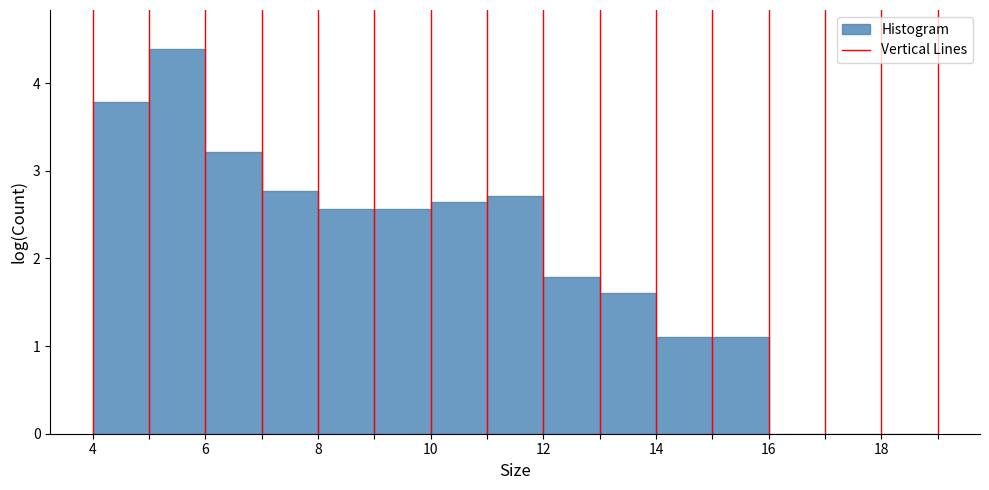

What is the height of the bar covering 13 to 14 on the x-axis? The values are not printed on the chart, so give them approximately, as read against the axis.

1.6